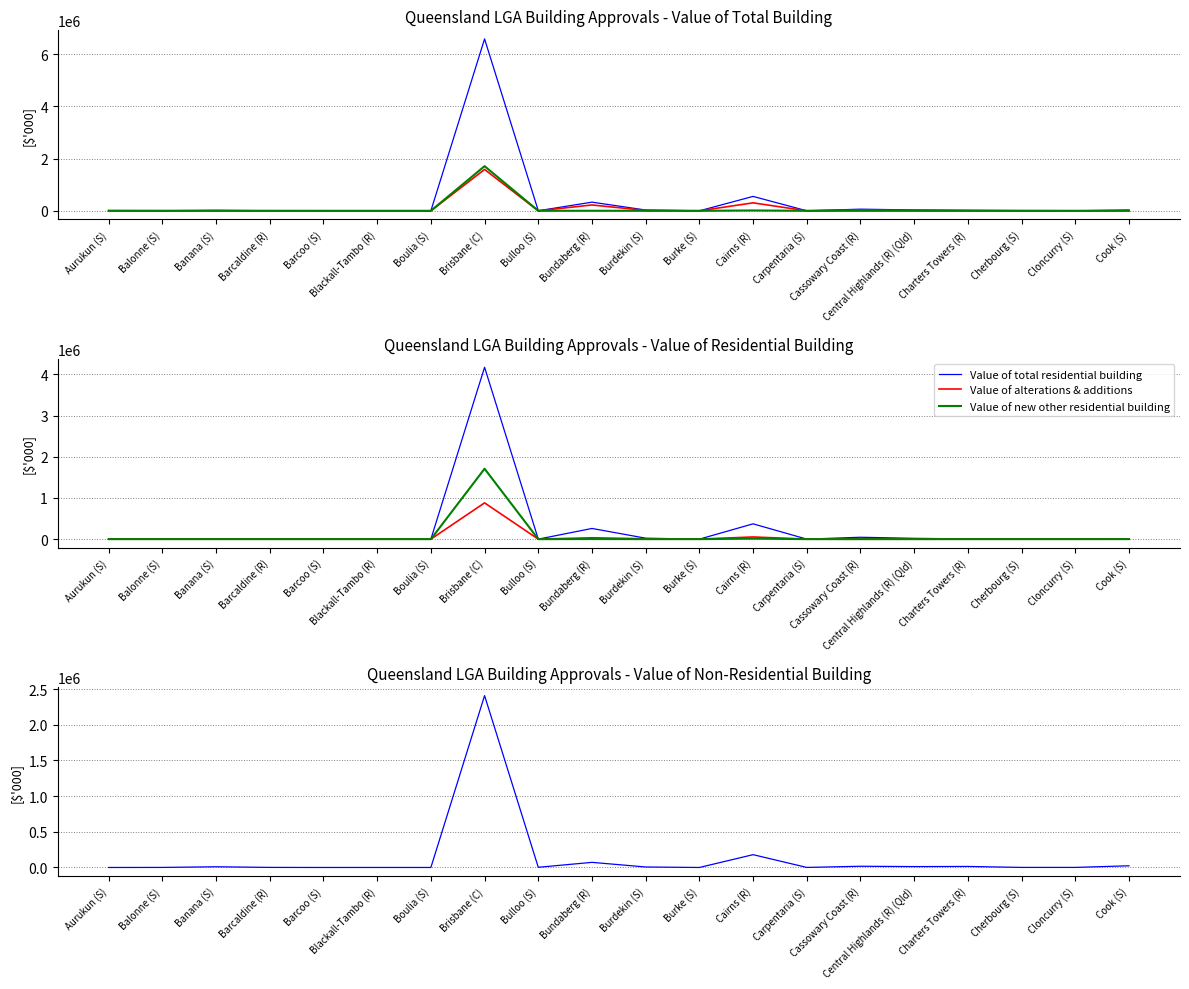

Which has a higher value, Brisbane (C) or Barcaldine (R)?

Brisbane (C)